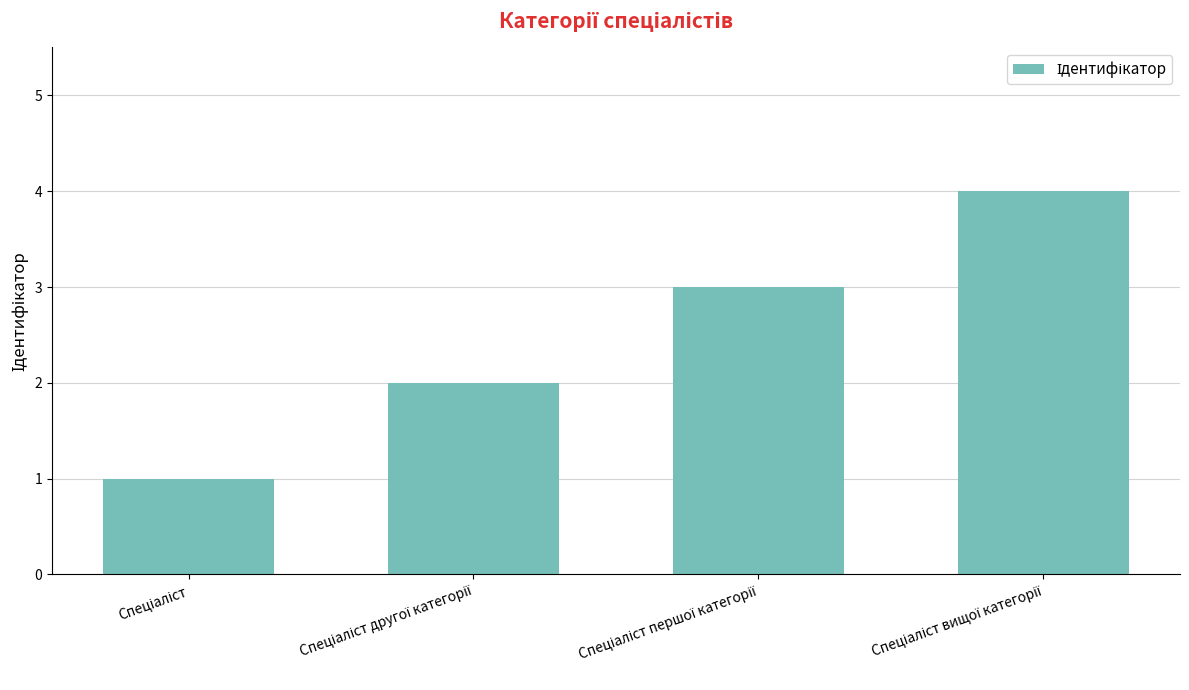

Count the number of categories in the chart.

4